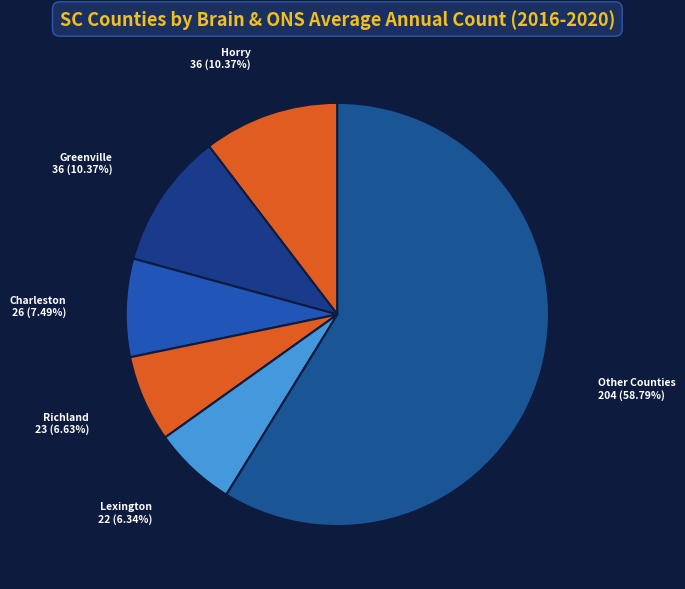

How many slices are in this pie chart?

6